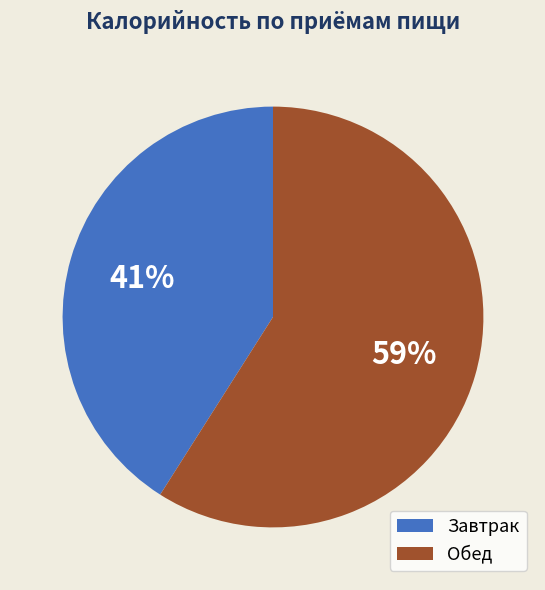

To the nearest percent, what portion does Завтрак represent?

41%